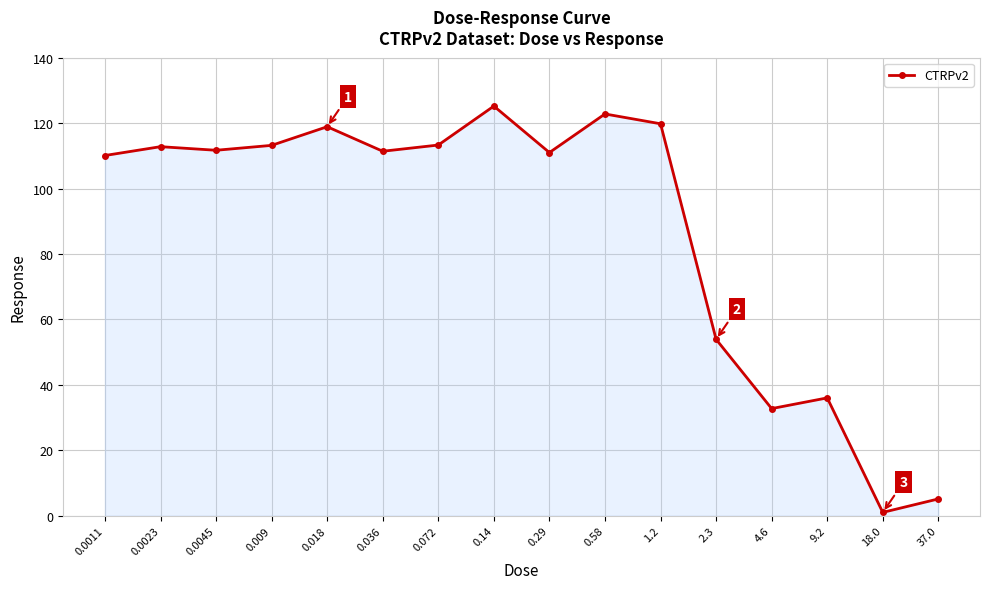

What is the ratio of the value at 4.6 to the value at 0.0045?

0.3